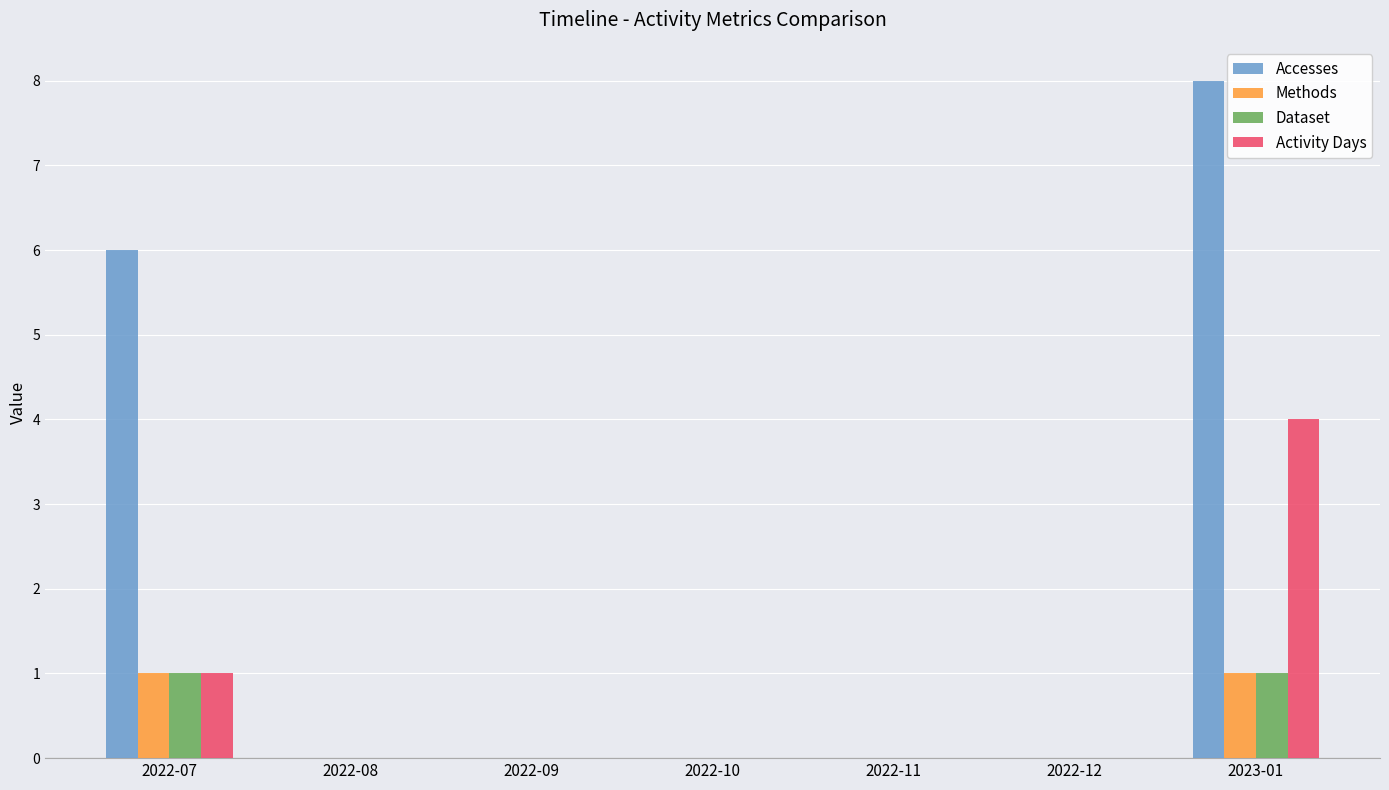

The Methods series shows 0 at 2022-09. True or false?

True